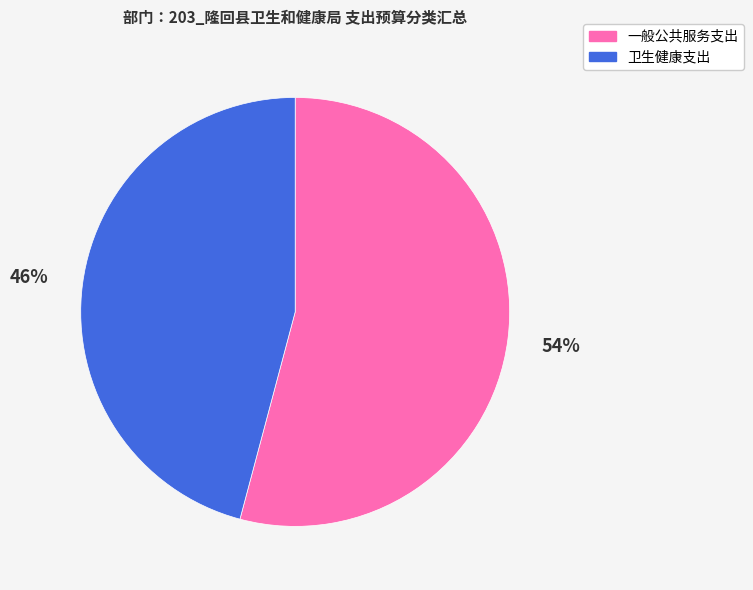

Do 一般公共服务支出 and 卫生健康支出 together represent more than half of the pie?

Yes